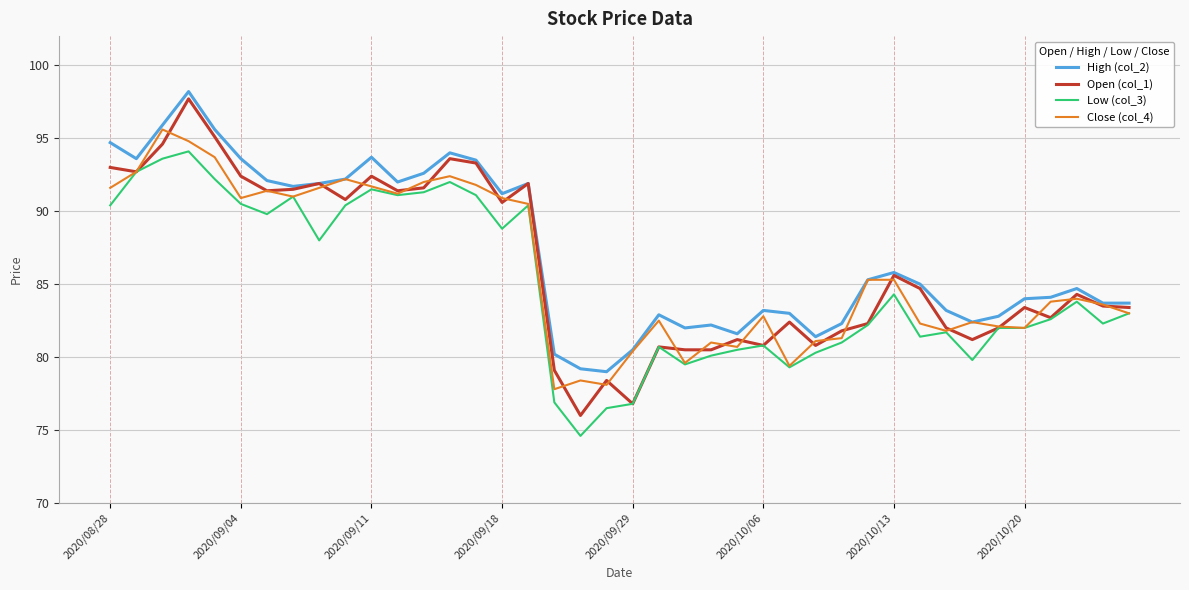

What is the minimum value for High (col_2)?

79.0